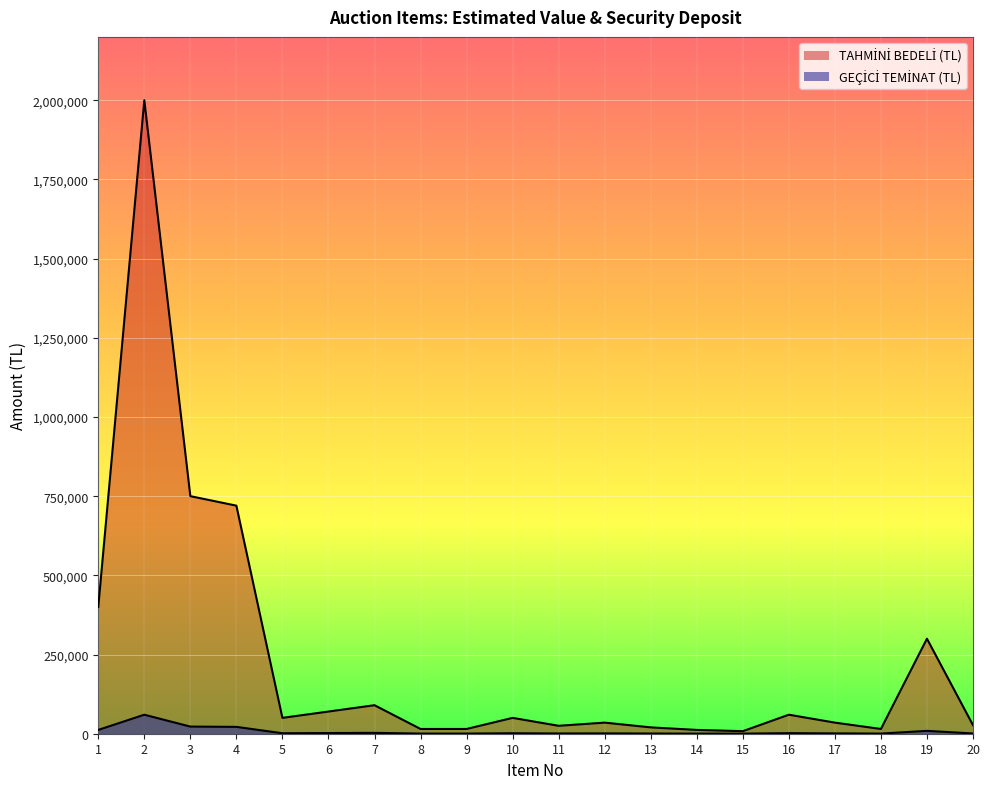

True or false: TAHMİNİ BEDELİ (TL) and GEÇİCİ TEMİNAT (TL) cross at least once.

False